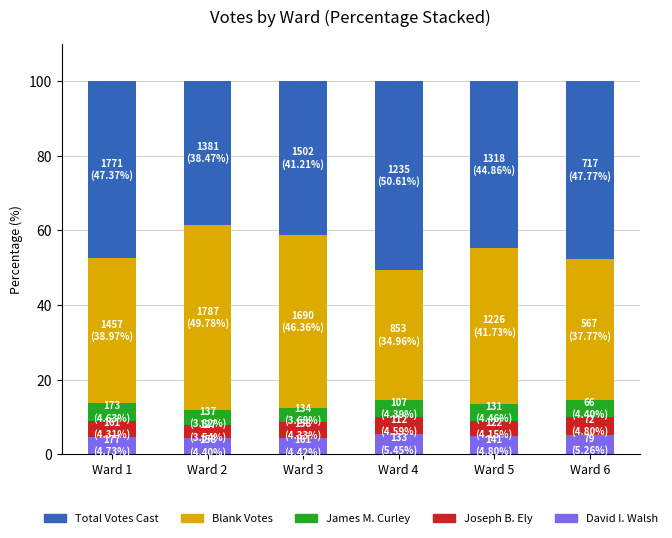

What is the maximum value for David I. Walsh?

5.5